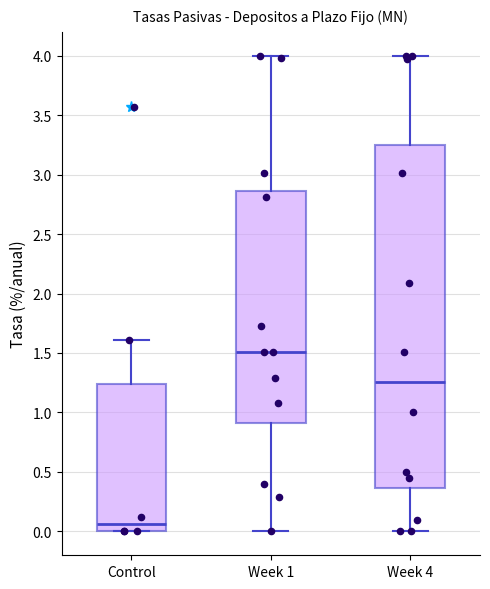

Which box is the tallest, from its lower edge to its upper edge?

Week 4